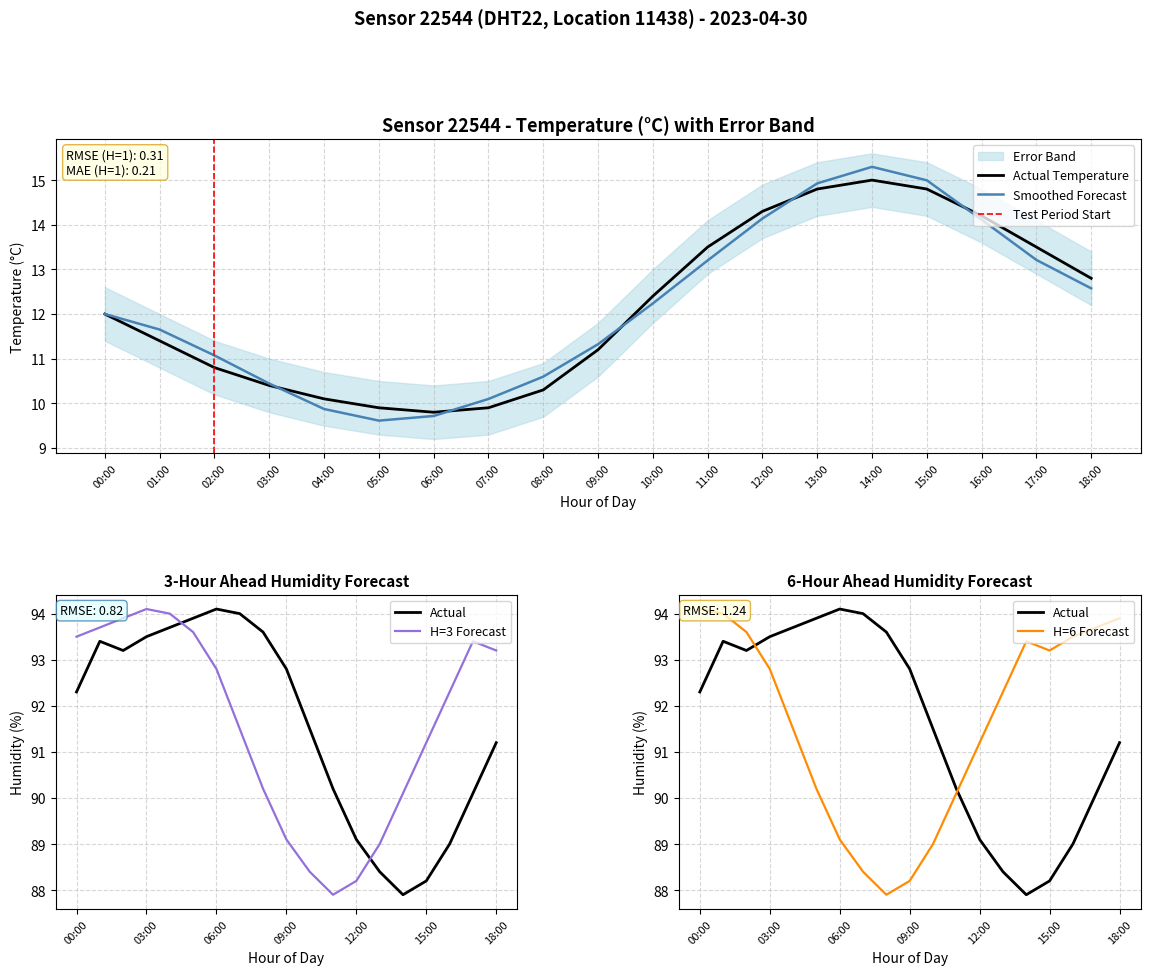

At which category is the sum across all series the highest?

01:00